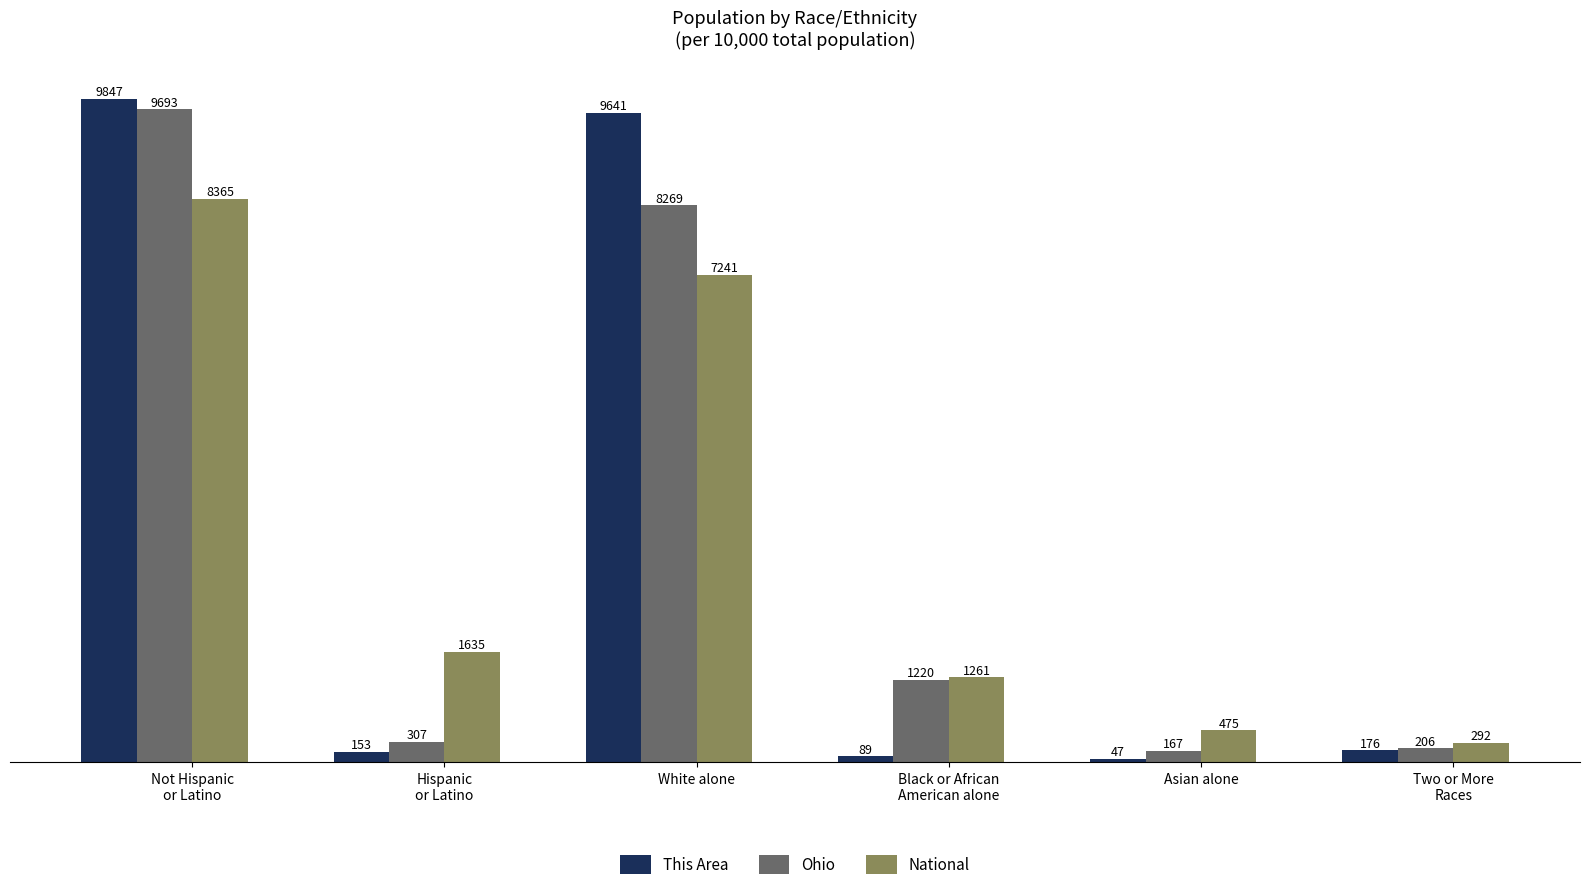

How many categories are shown in the chart?

6